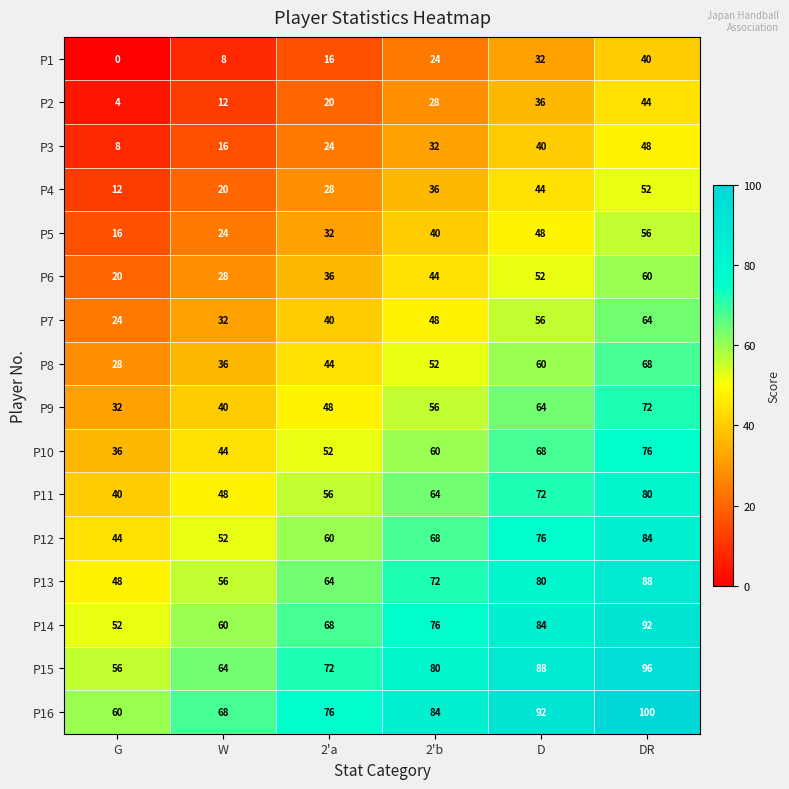

What is the greatest value displayed?

100